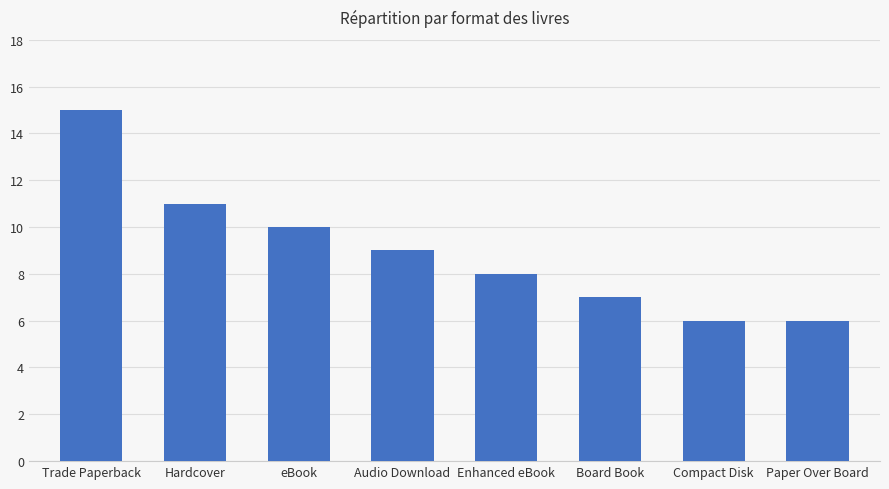

What is the change in value from eBook to Compact Disk?

-4